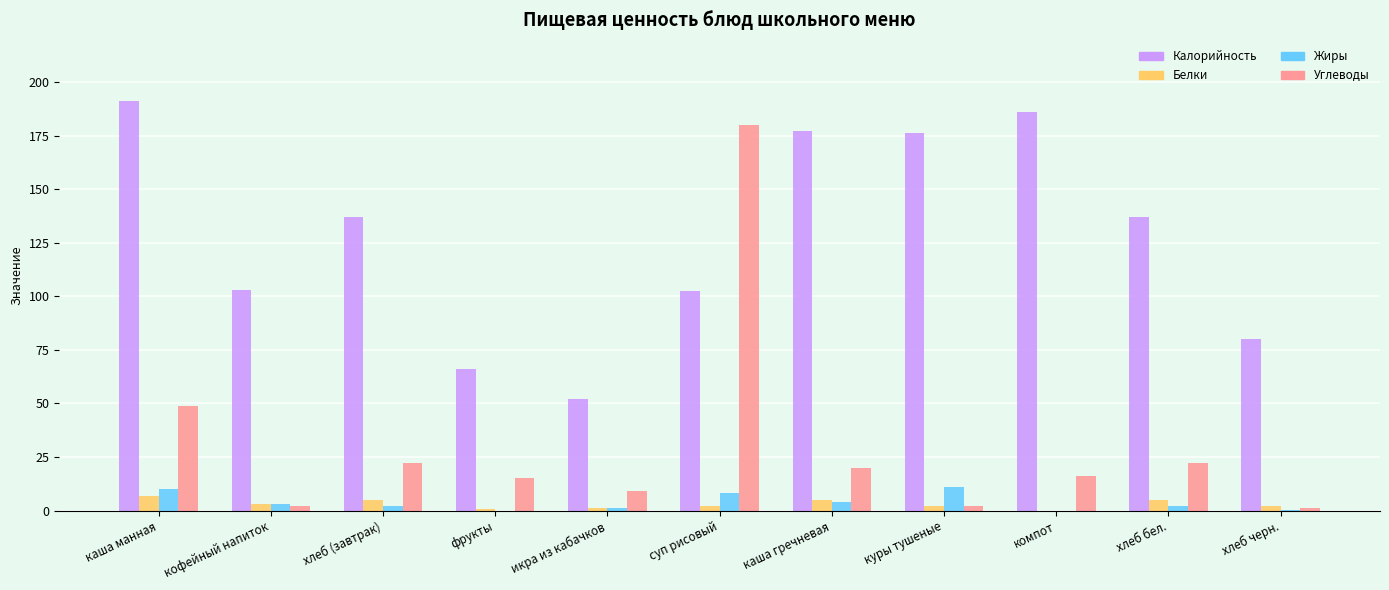

Which series has the widest spread of values?

Углеводы